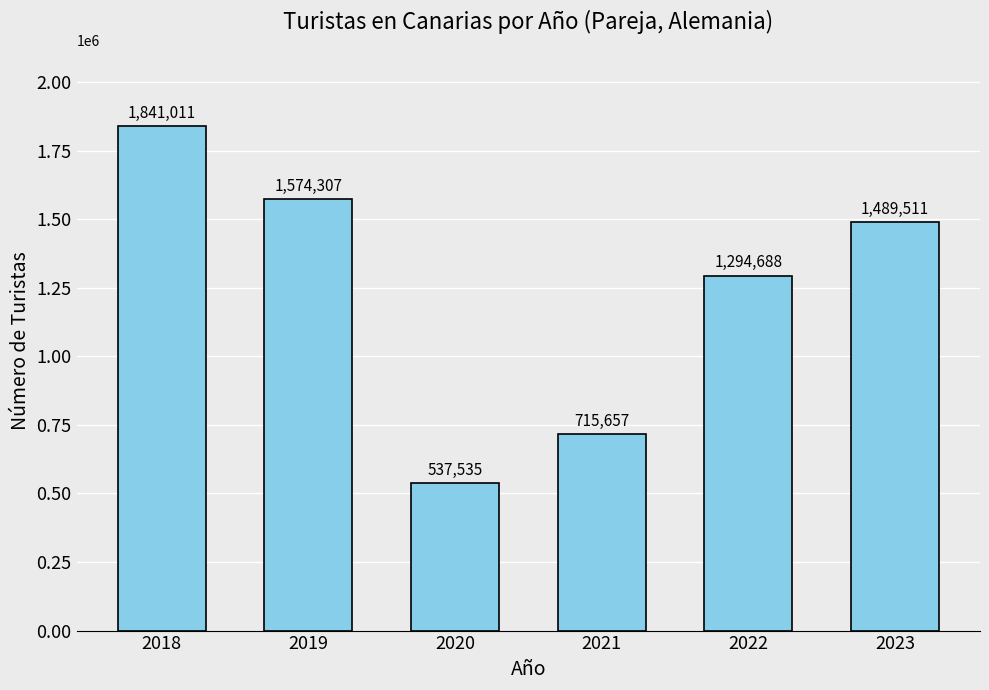

What is the approximate value at 2023, to the nearest 100?

1489500